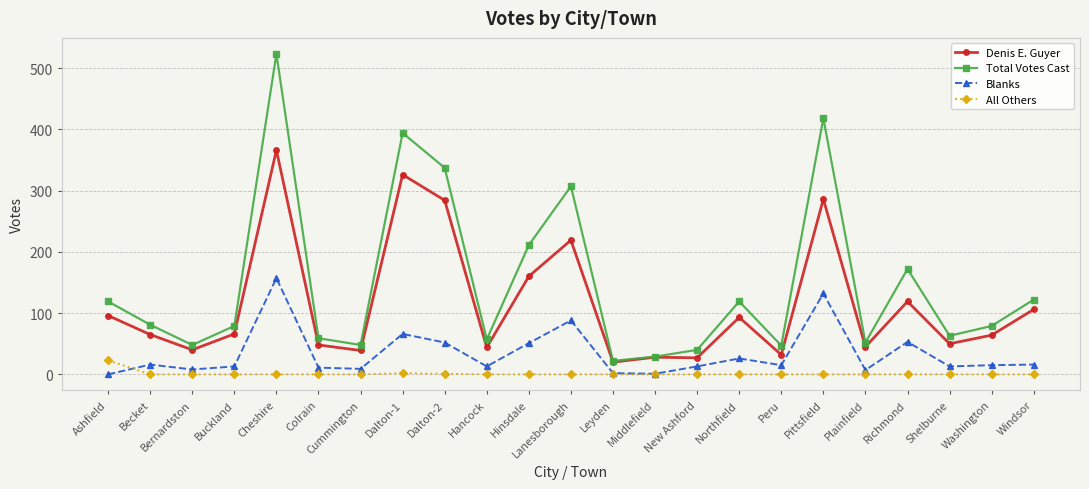

Between which two adjacent categories do All Others and Blanks first intersect?

Ashfield and Becket